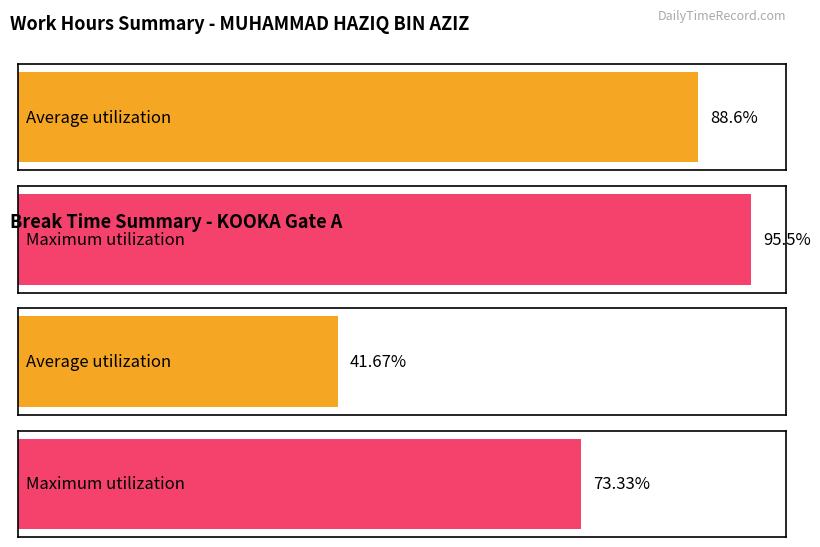

How many bars are there in each group?

2